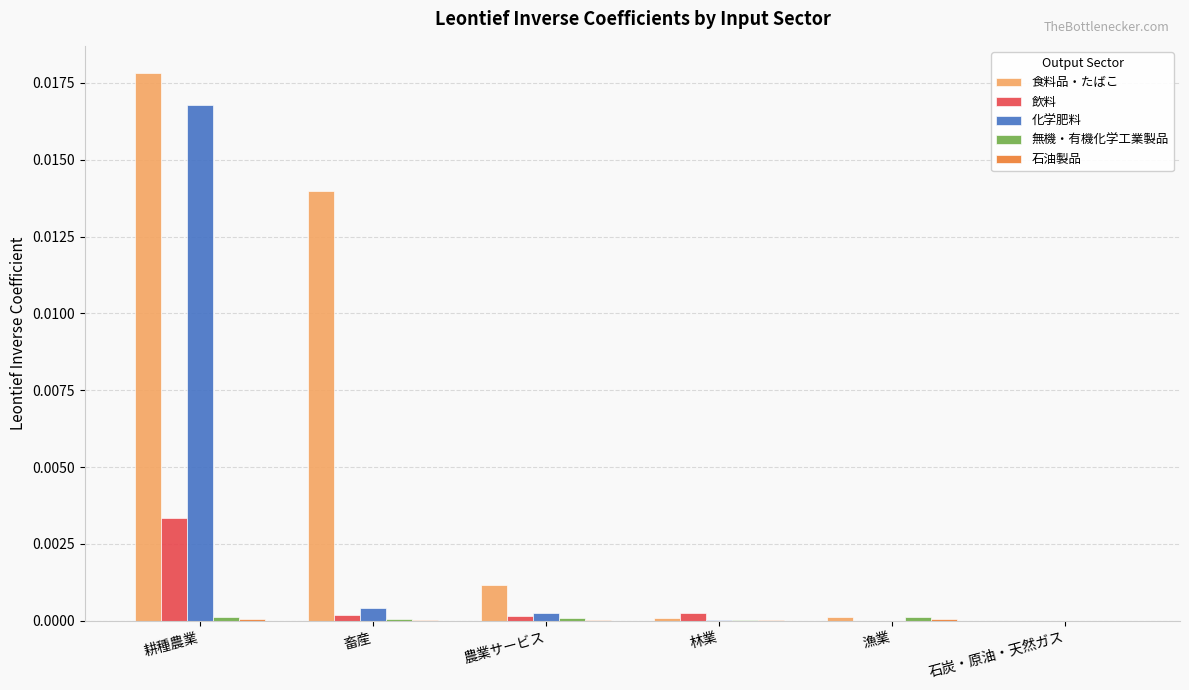

True or false: 食料品・たばこ has a value of 0.0 at 農業サービス.

True